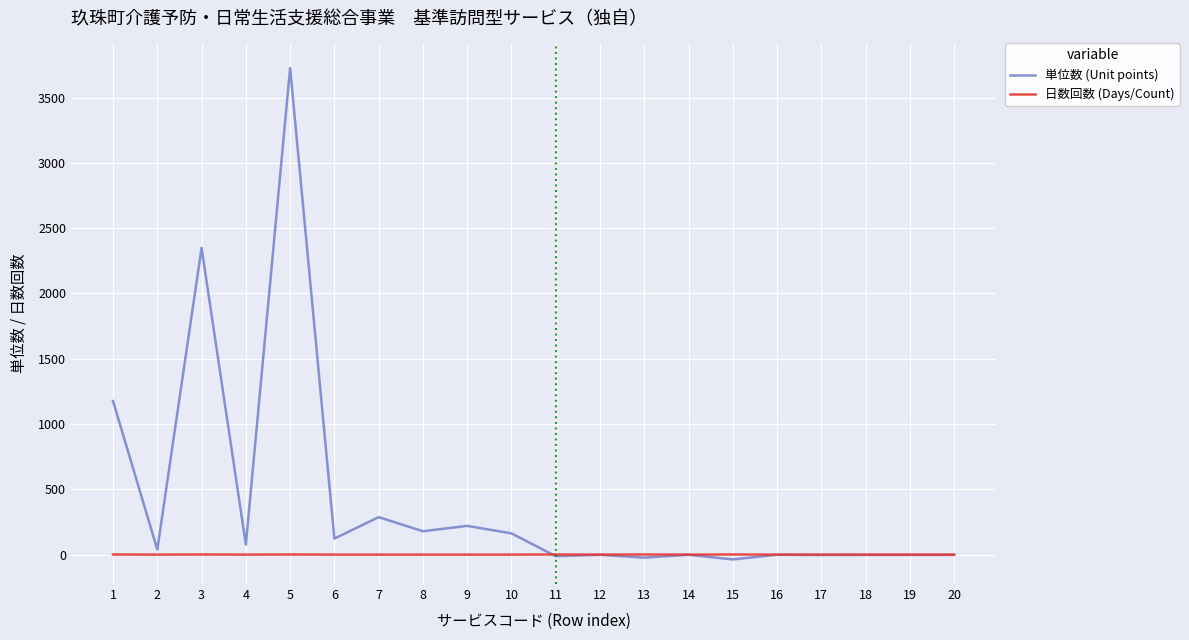

What are all the series names shown in the legend?

単位数 (Unit points), 日数回数 (Days/Count)